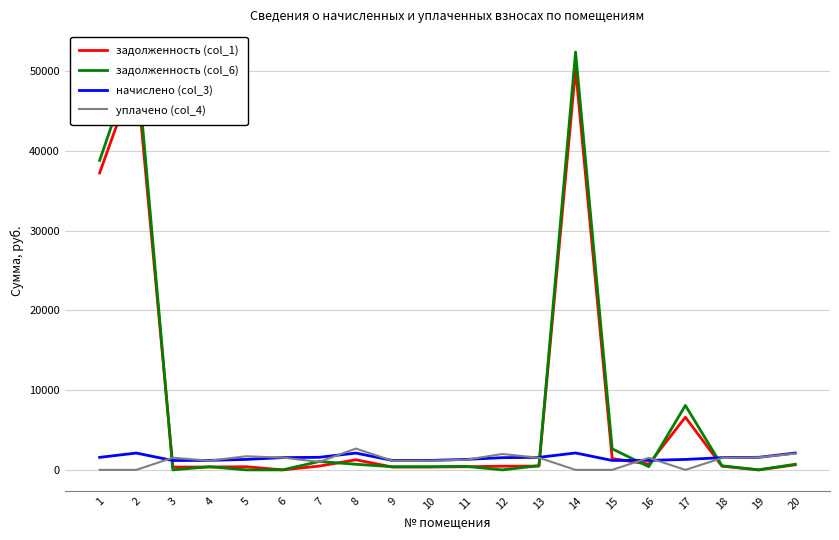

The value of уплачено (col_4) at 20 is 2038.1. True or false?

True